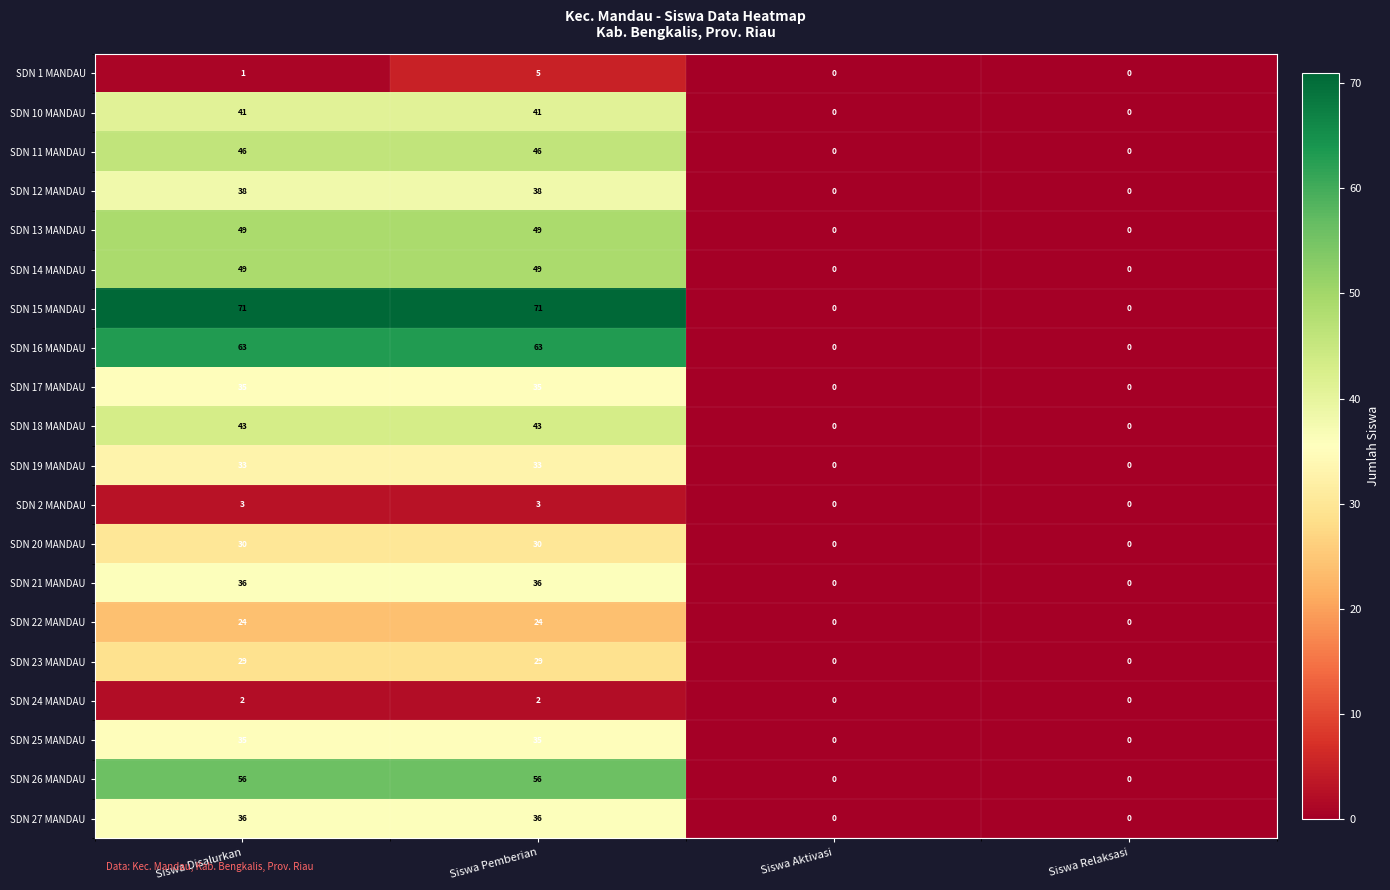

What is the difference between the maximum and minimum values in the SDN 11 MANDAU series?

46